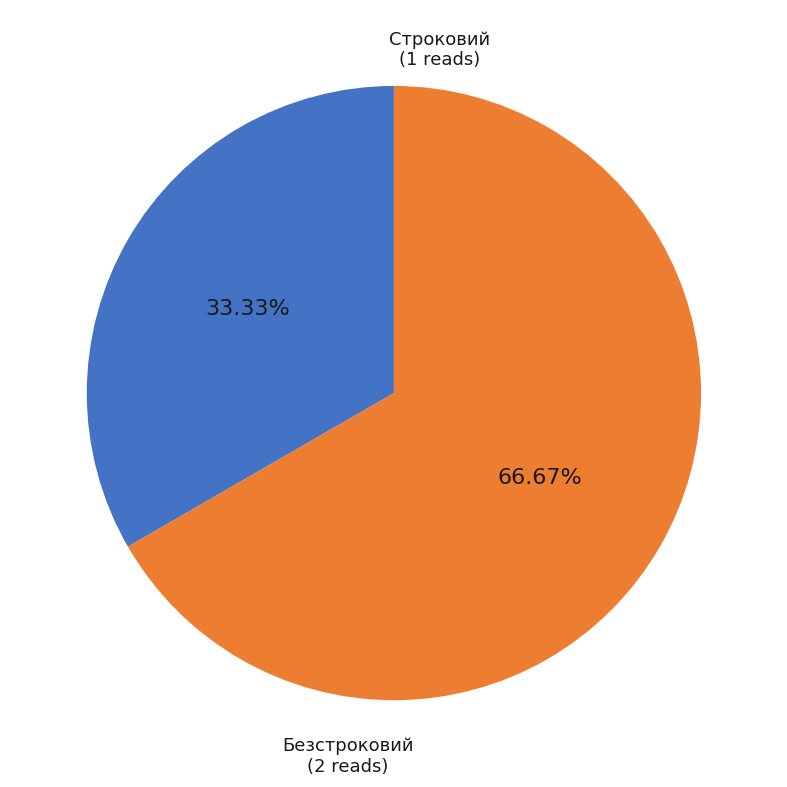

What percentage is the Строковий slice, to the nearest percent?

33%